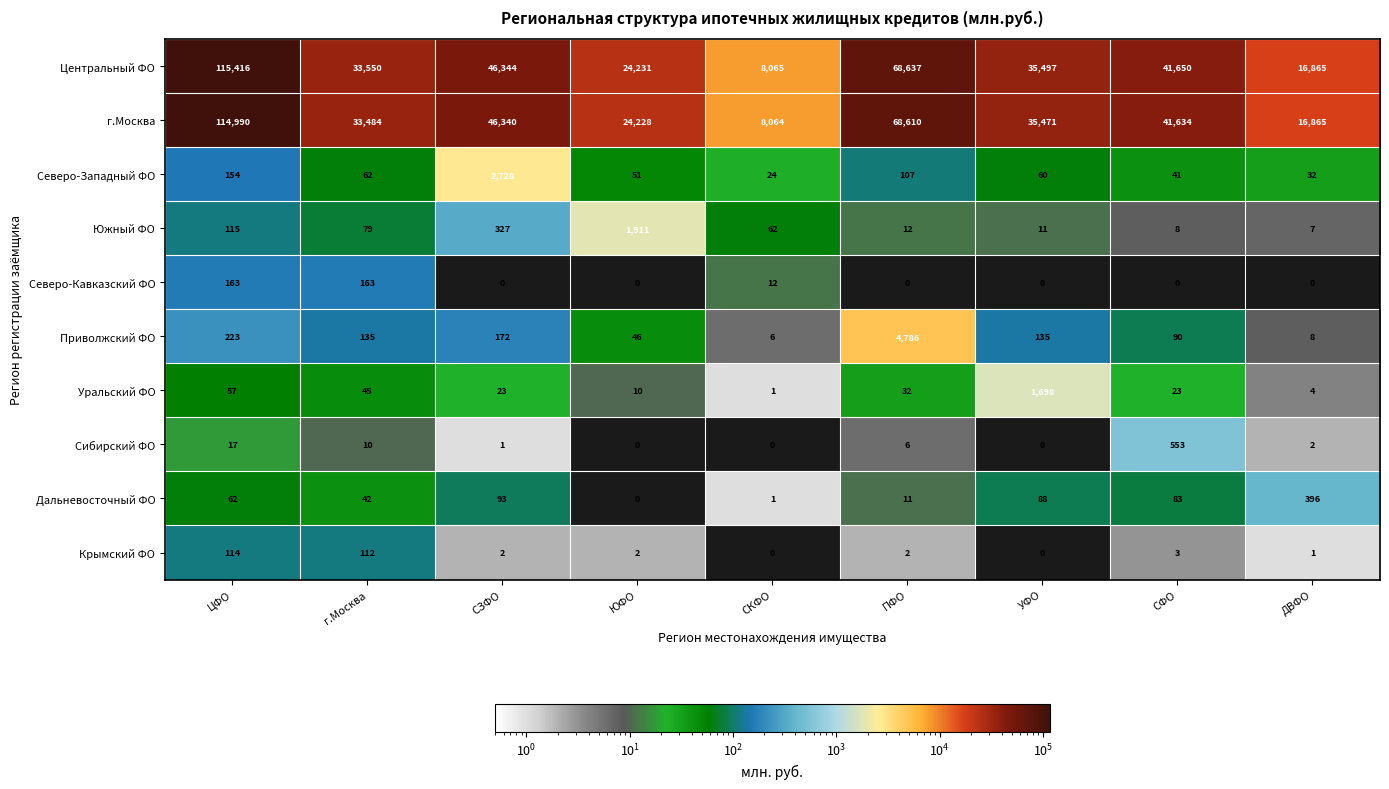

How many categories are shown in the chart?

9